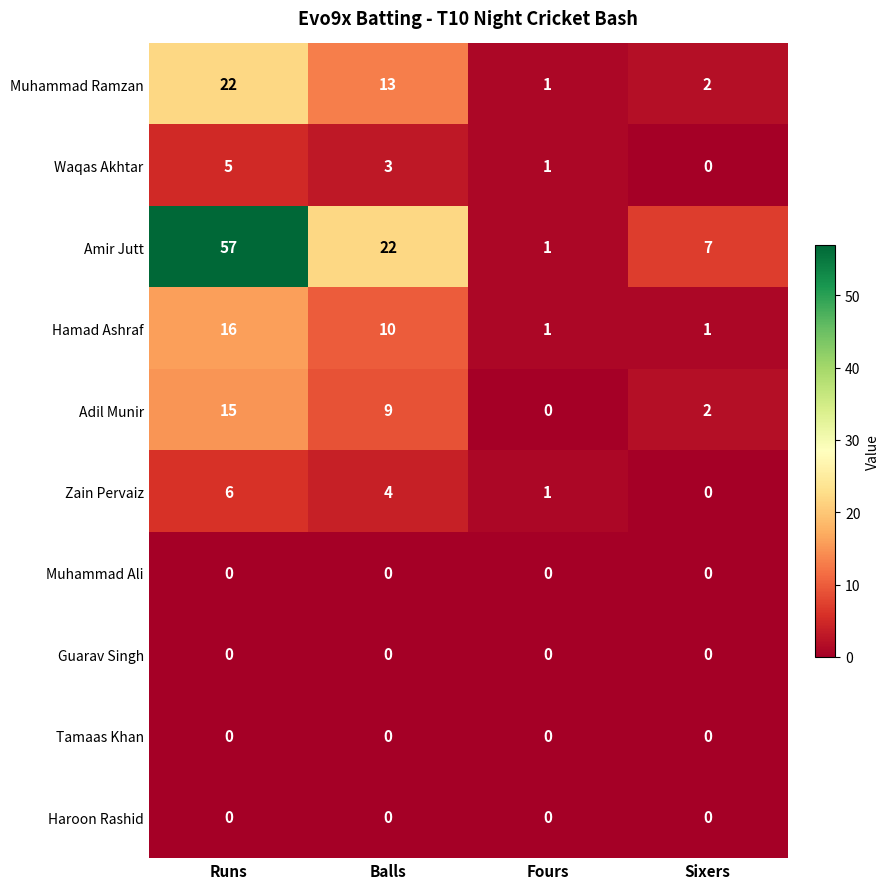

What is the difference between the highest and lowest values at Sixers?

7